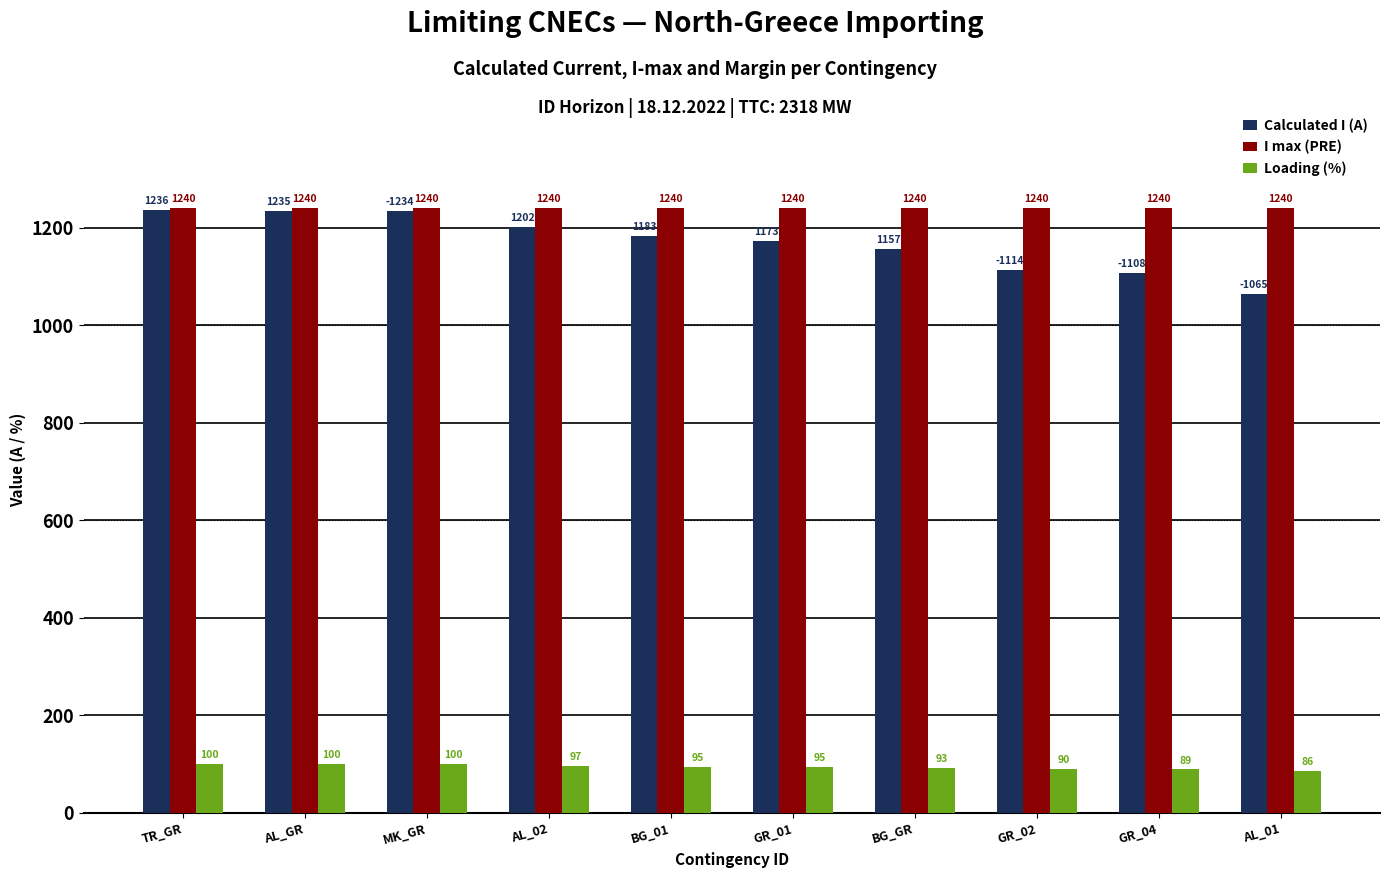

Which series changed the most between GR_02 and AL_01?

Calculated I (A)